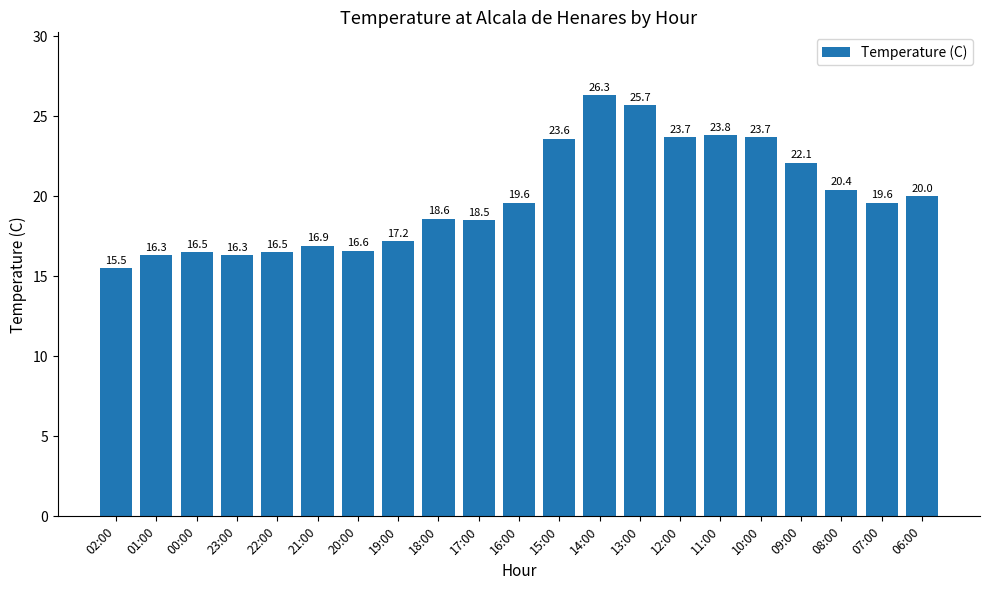

Between 09:00 and 08:00, which is larger?

09:00